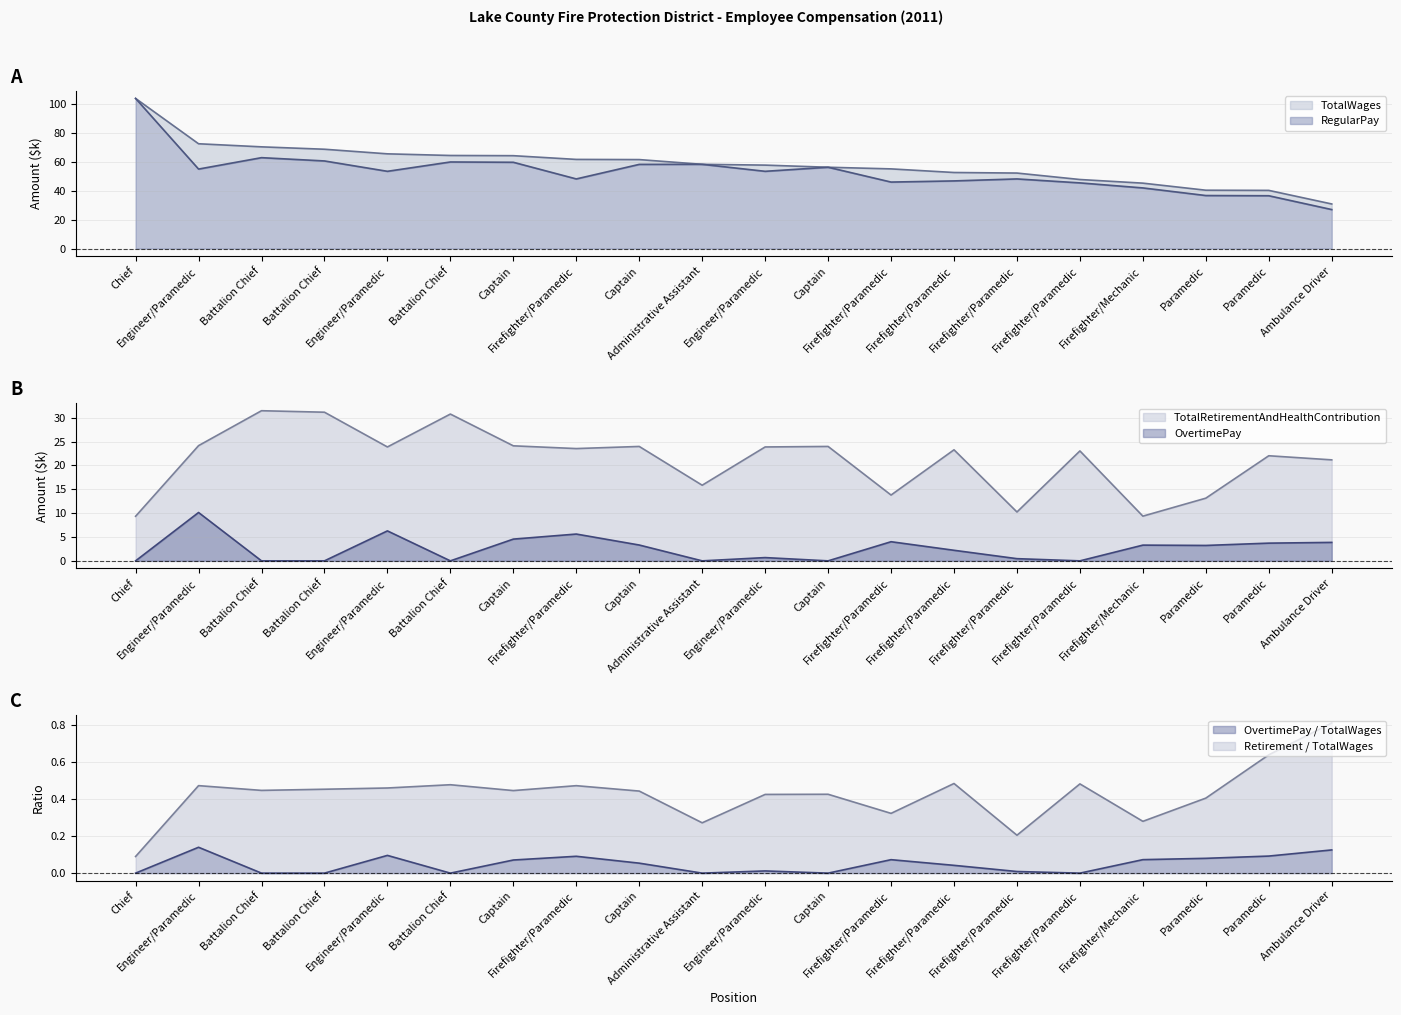

Rank the categories by TotalRetirementAndHealthContribution value from highest to lowest.

Battalion Chief, Battalion Chief, Battalion Chief, Engineer/Paramedic, Captain, Captain, Captain, Engineer/Paramedic, Engineer/Paramedic, Firefighter/Paramedic, Firefighter/Paramedic, Firefighter/Paramedic, Paramedic, Ambulance Driver, Administrative Assistant, Firefighter/Paramedic, Paramedic, Firefighter/Paramedic, Firefighter/Mechanic, Chief